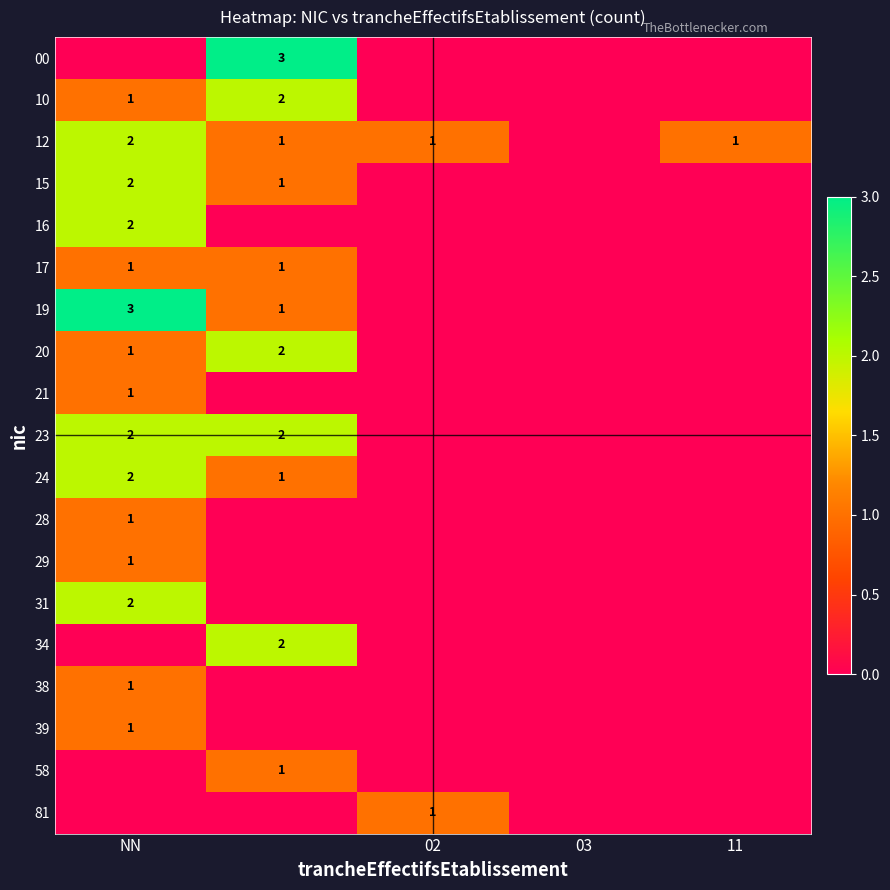

How many categories are shown in the chart?

5